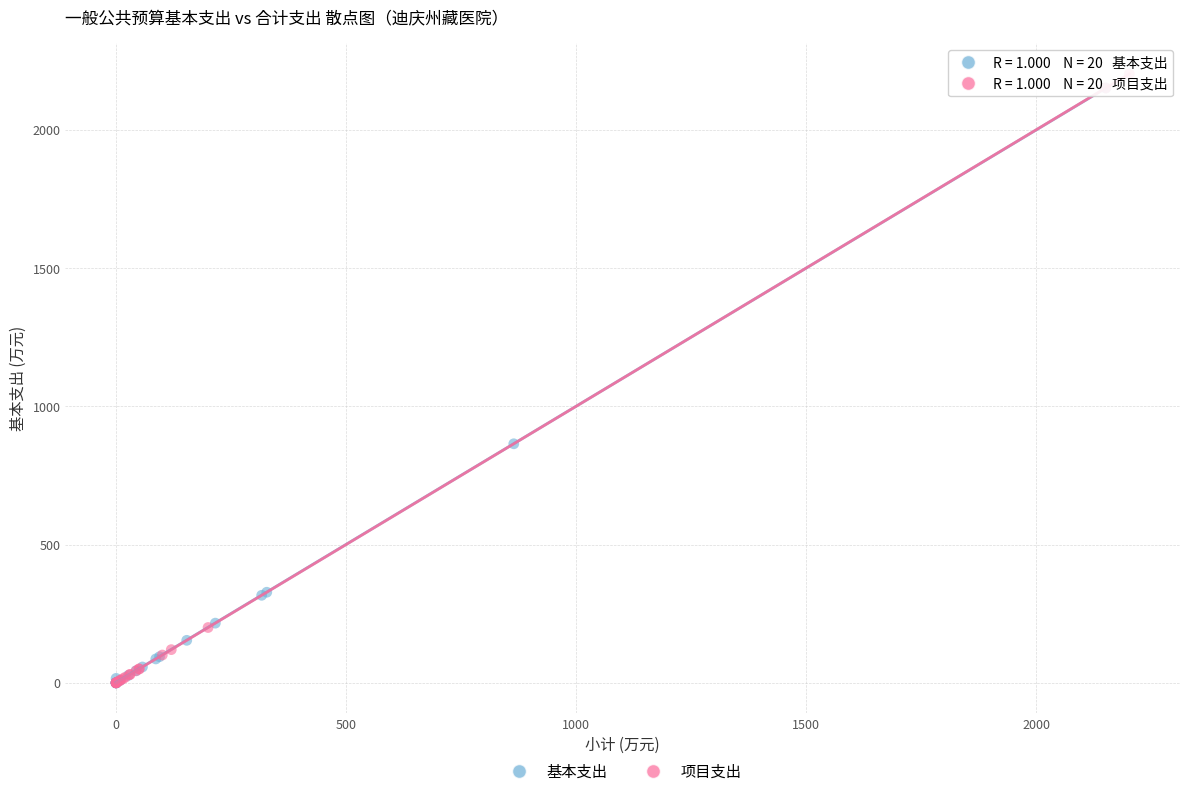

Which series has the widest spread of Y values?

项目支出